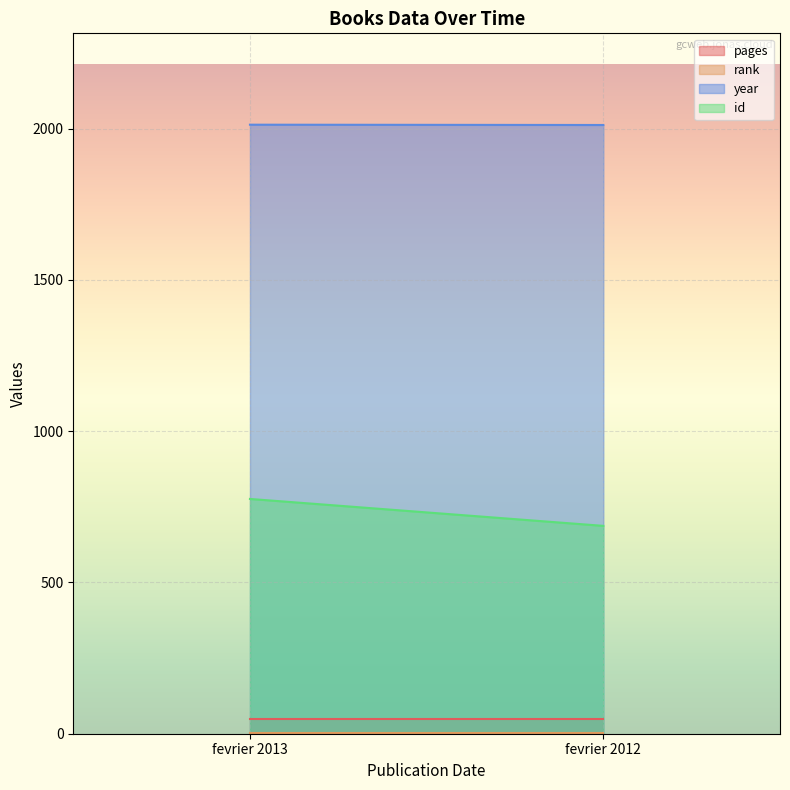

How many lines are shown in the chart?

4